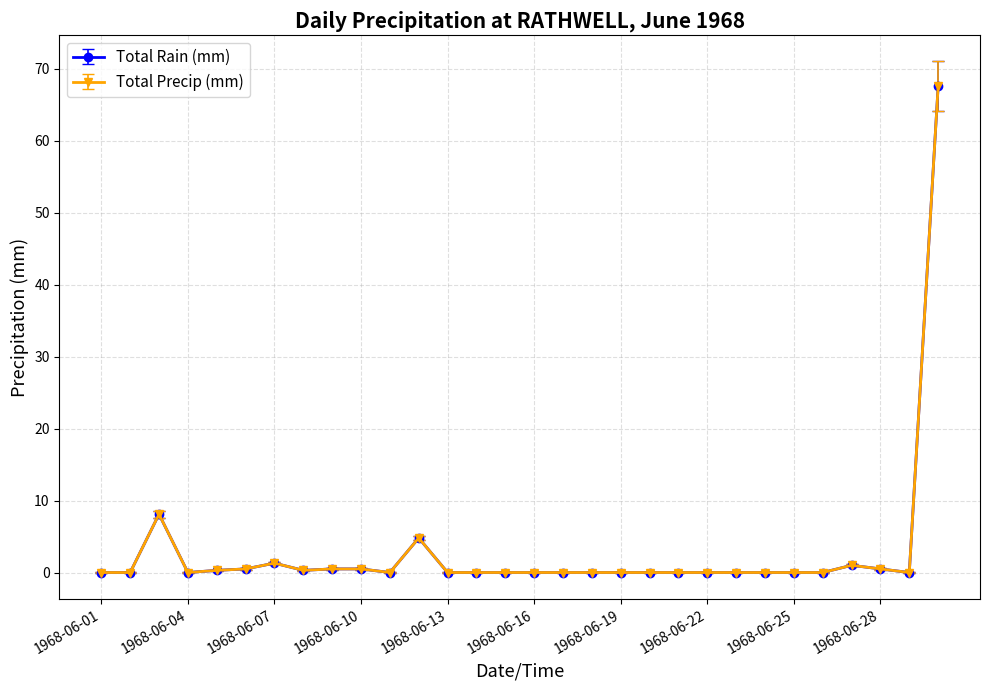

Does the chart have visible grid lines?

Yes